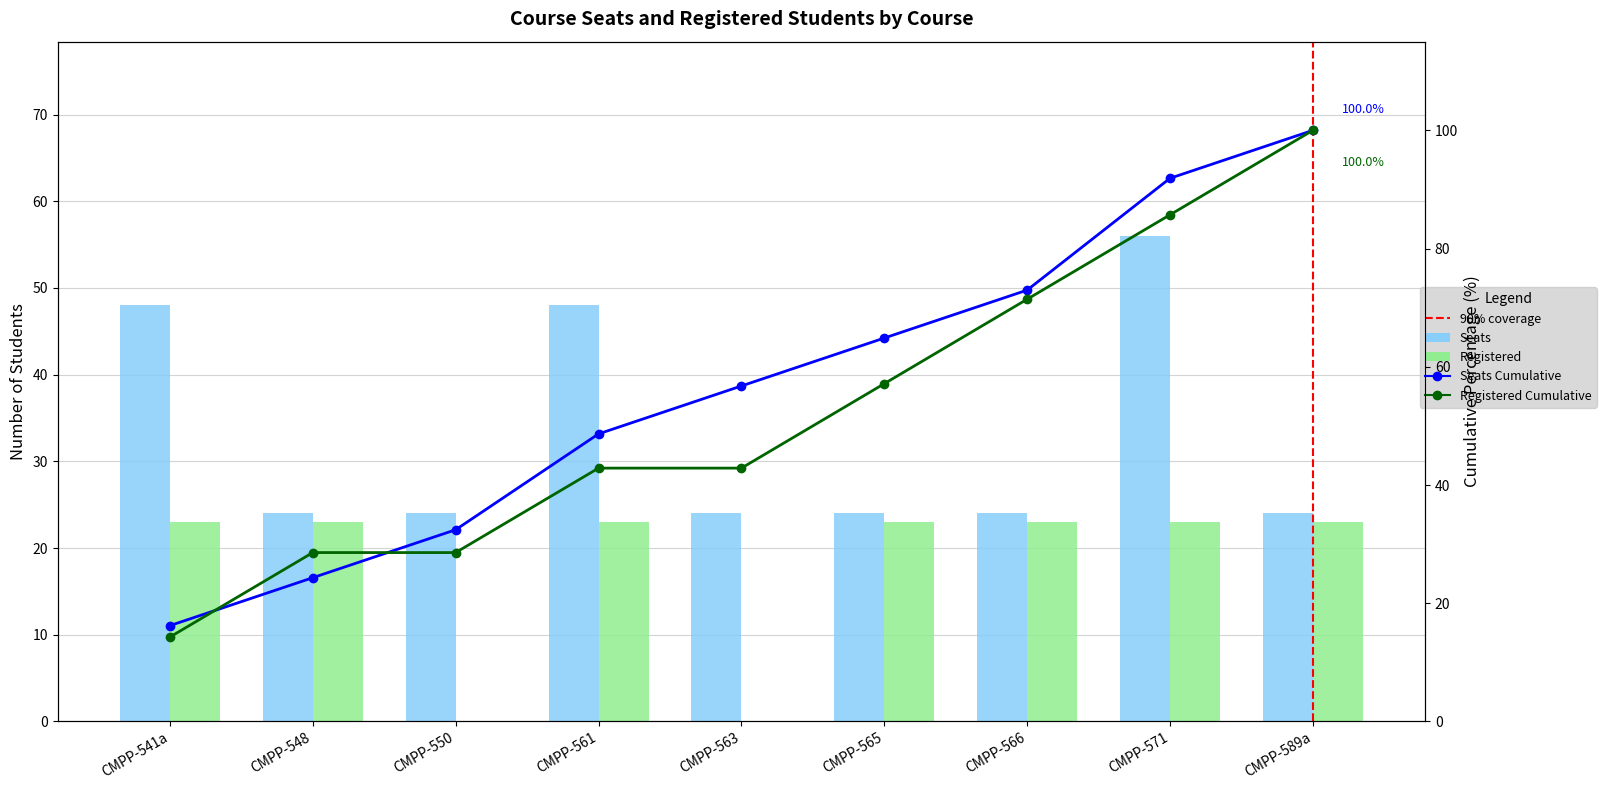

At which category is the sum across all series the highest?

CMPP-571